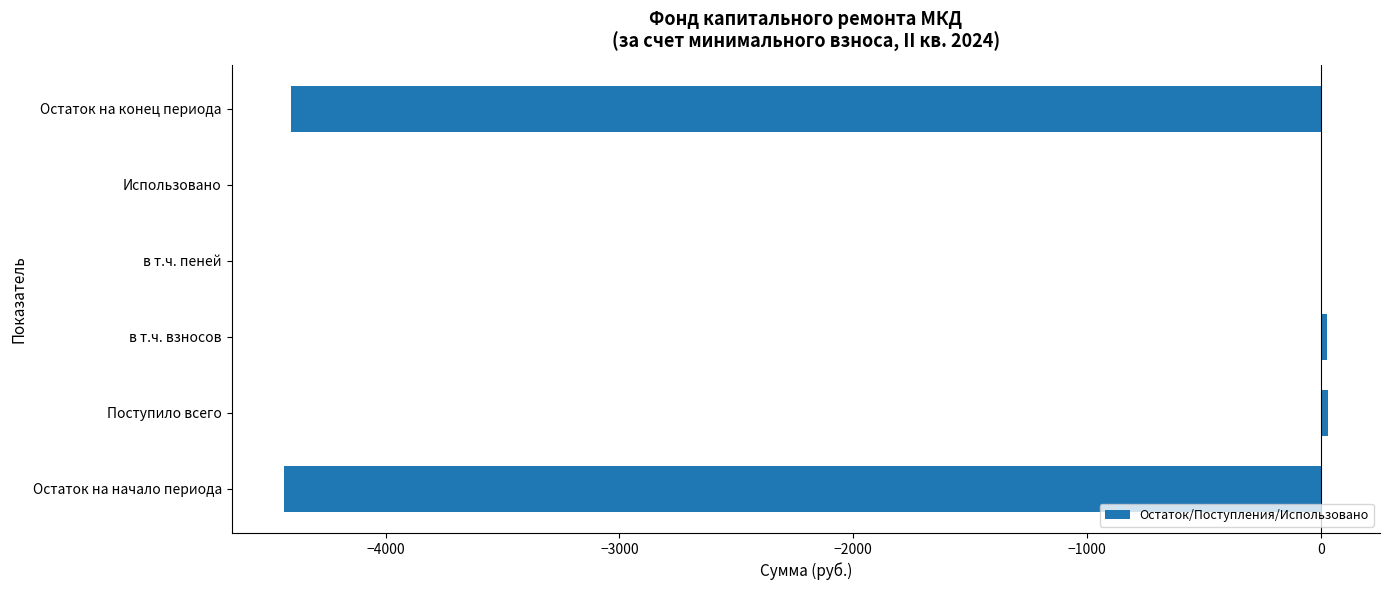

The value at Остаток на начало периода is -4435.6. True or false?

True